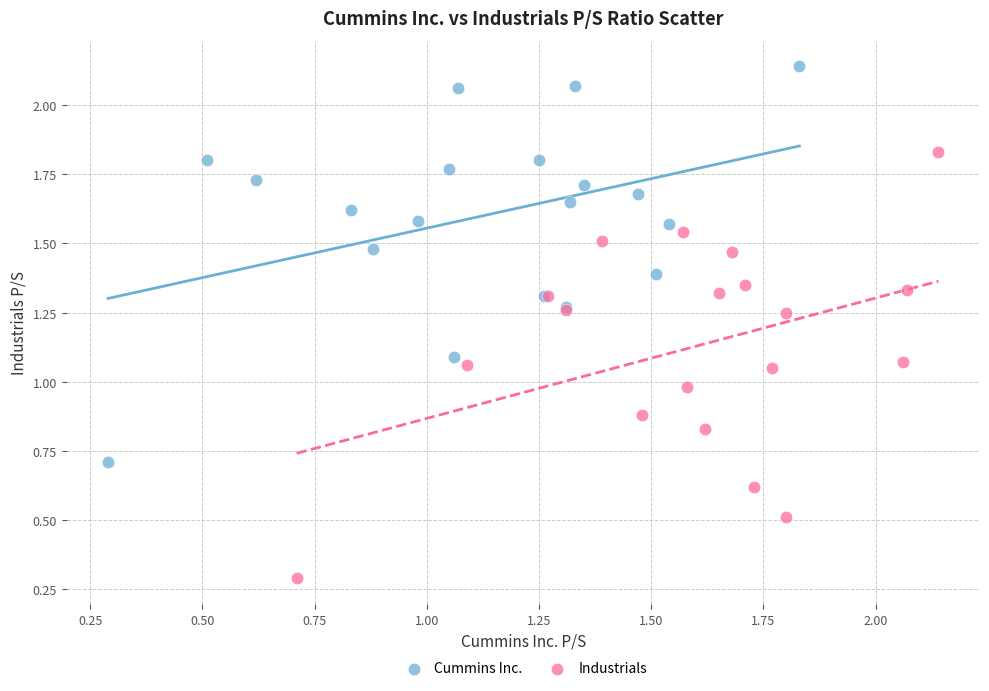

Which series reaches the minimum Y coordinate?

Industrials